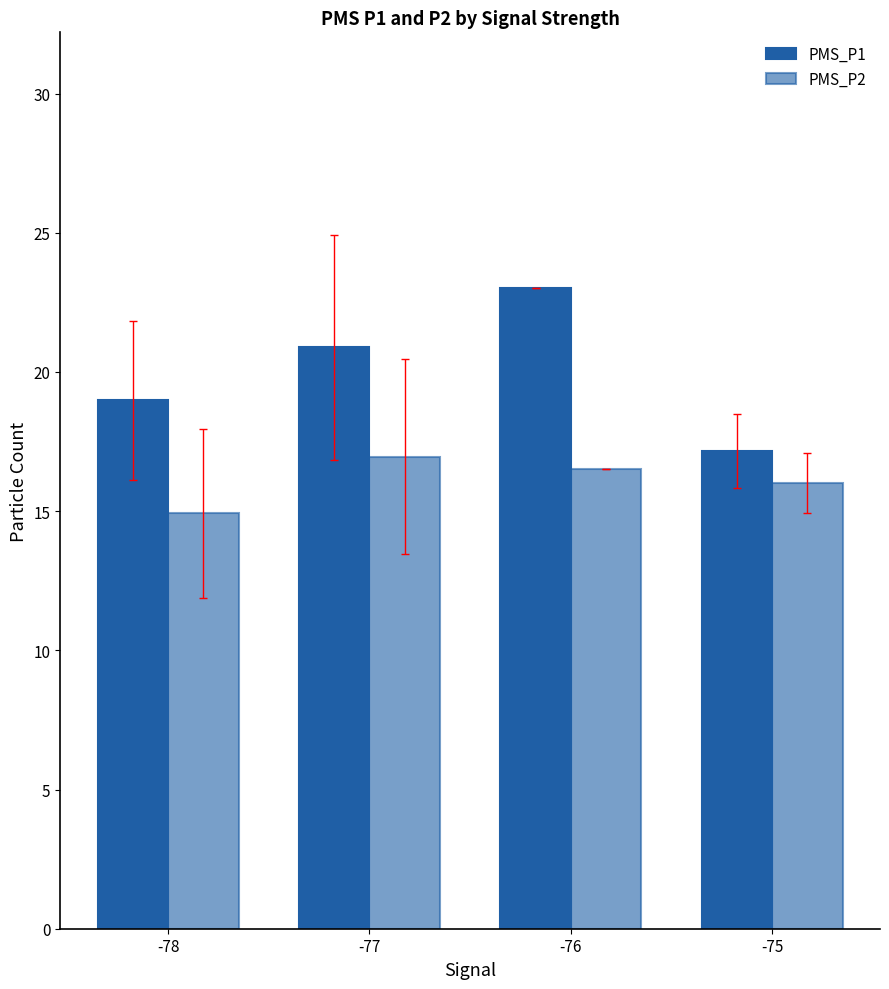

At -75, list the series in order from smallest to largest.

PMS_P2, PMS_P1